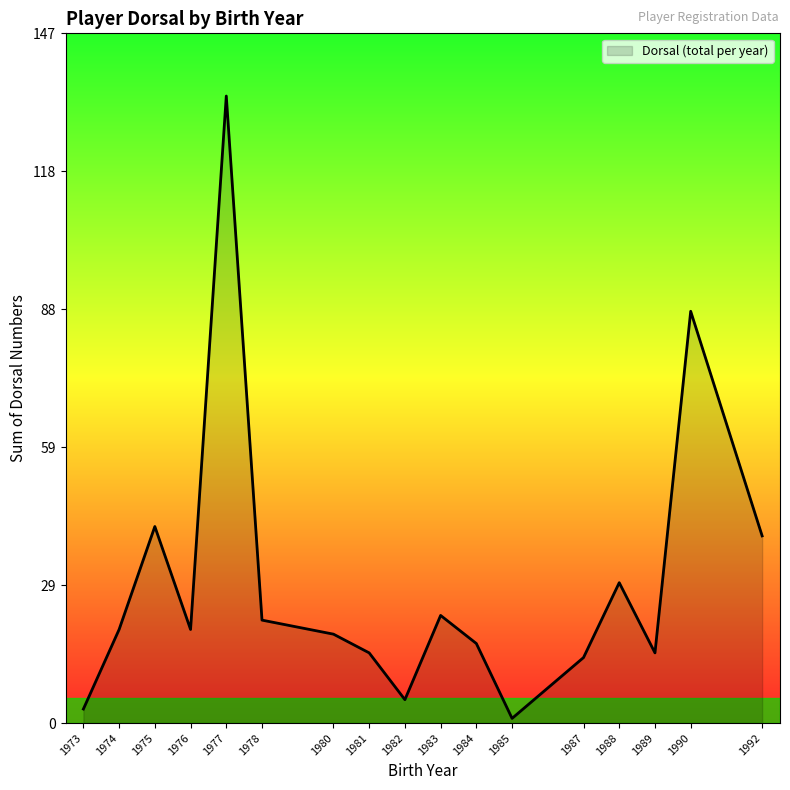

Which has a higher value, 1992 or 1978?

1992